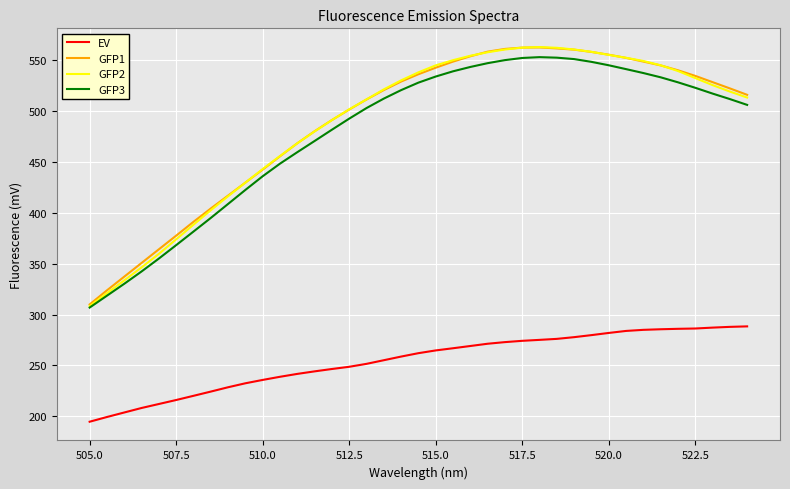

True or false: EV and GFP3 intersect in this chart.

False